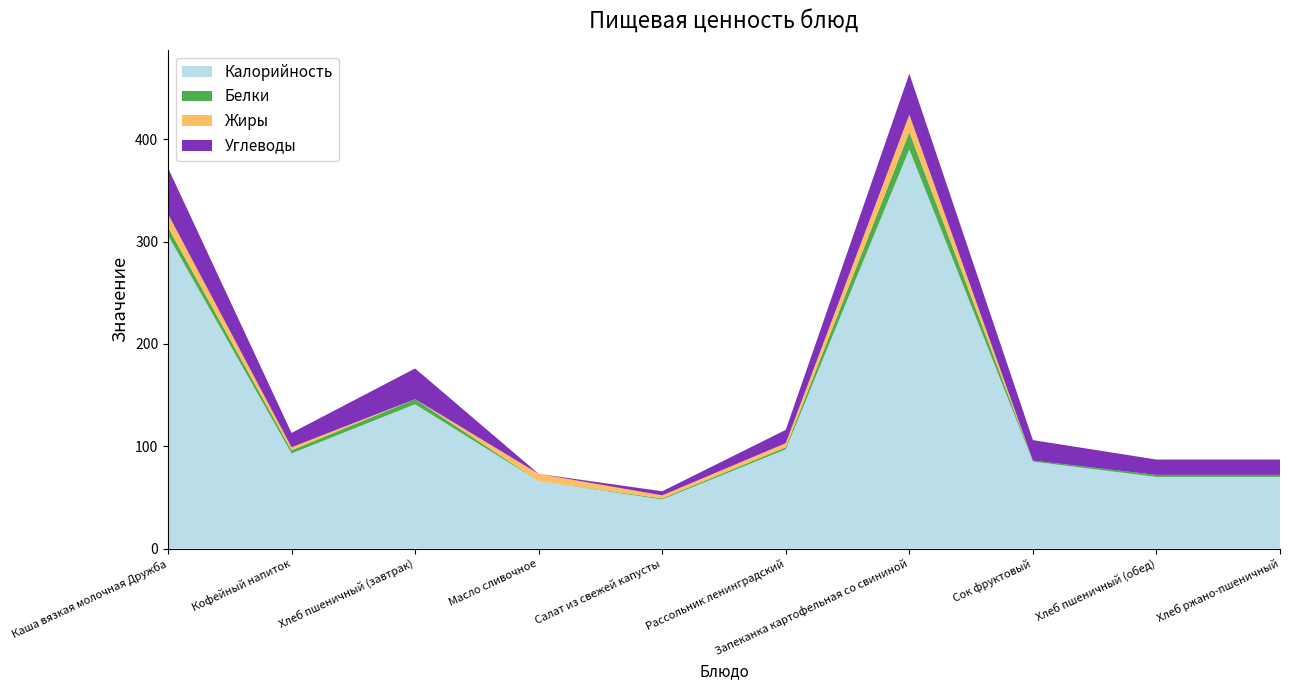

Reading left to right, what are all the values shown in this chart?

Калорийность: 306	93	141	66	48	97	390	85	70	70
Белки: 8	3	5	0	1	2	17	1	2	2
Жиры: 13	3	0	7	3	4	17	0	0	0
Углеводы: 45	14	30	0	4	13	40	20	15	15